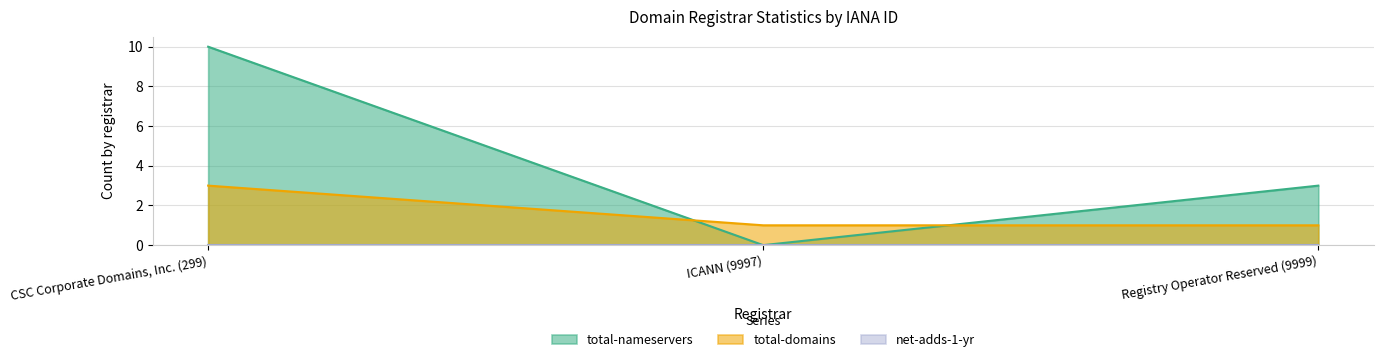

What is the difference between the maximum and second lowest values in the total-domains series?

2